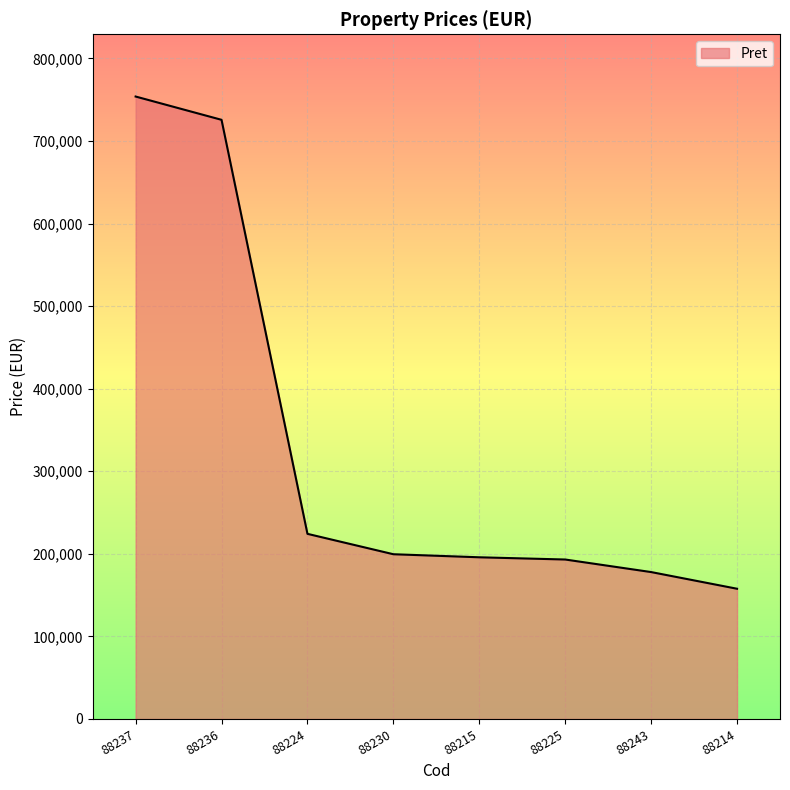

What is the change in value from 88236 to 88225?

-532500